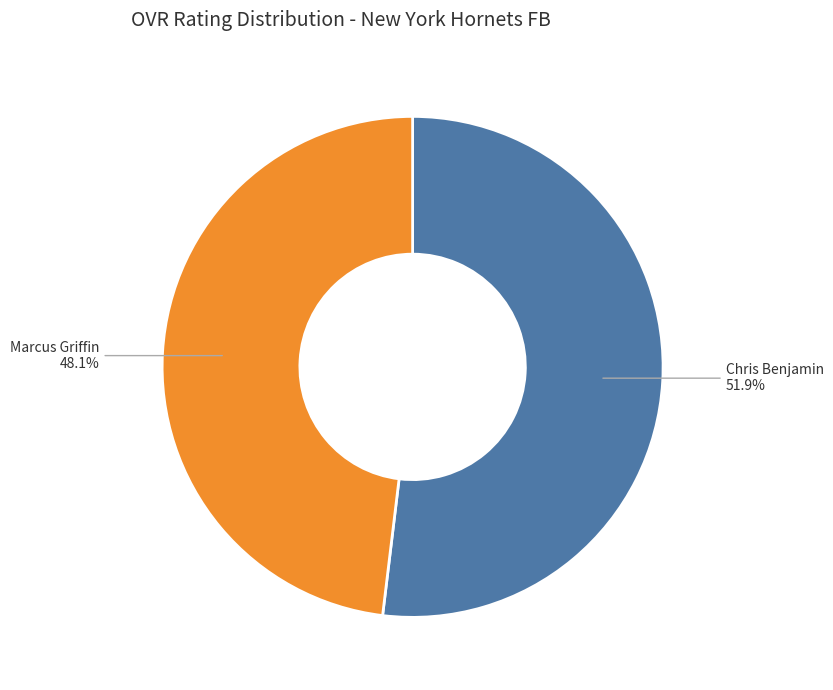

Which slice represents more than half of the pie?

Chris Benjamin